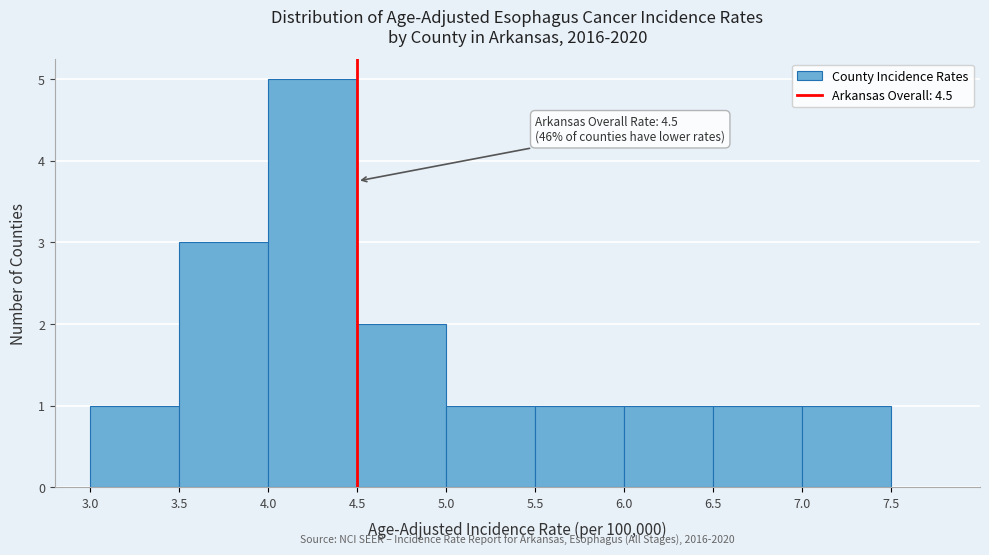

Which range on the x-axis has the tallest bar?

4.0 to 4.5